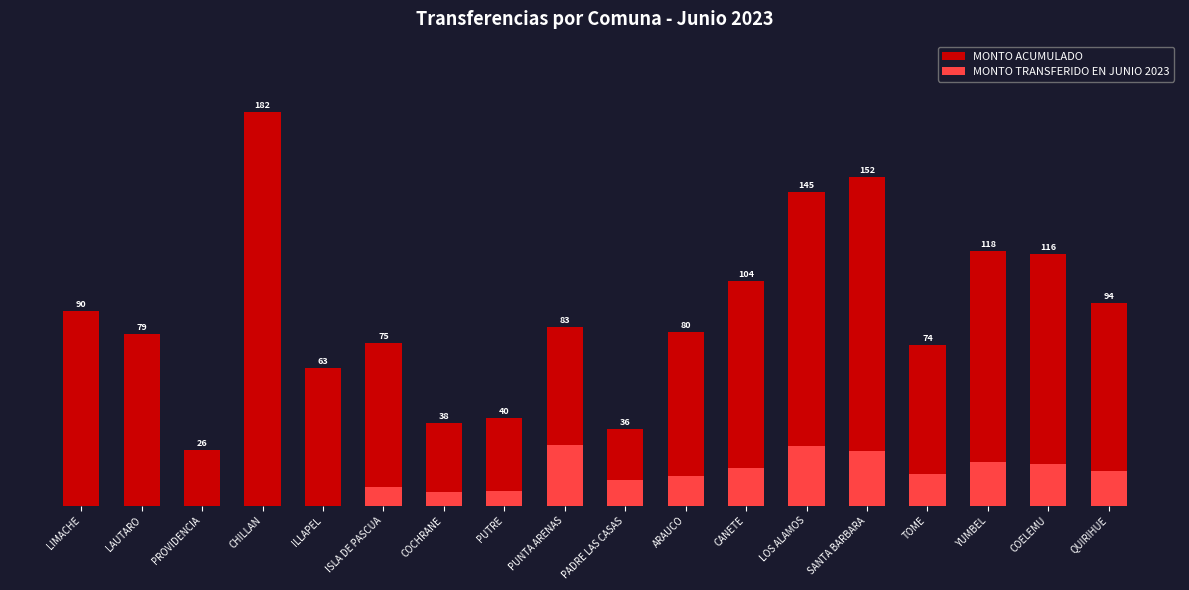

At how many categories does at least one series exceed 166074545?

1